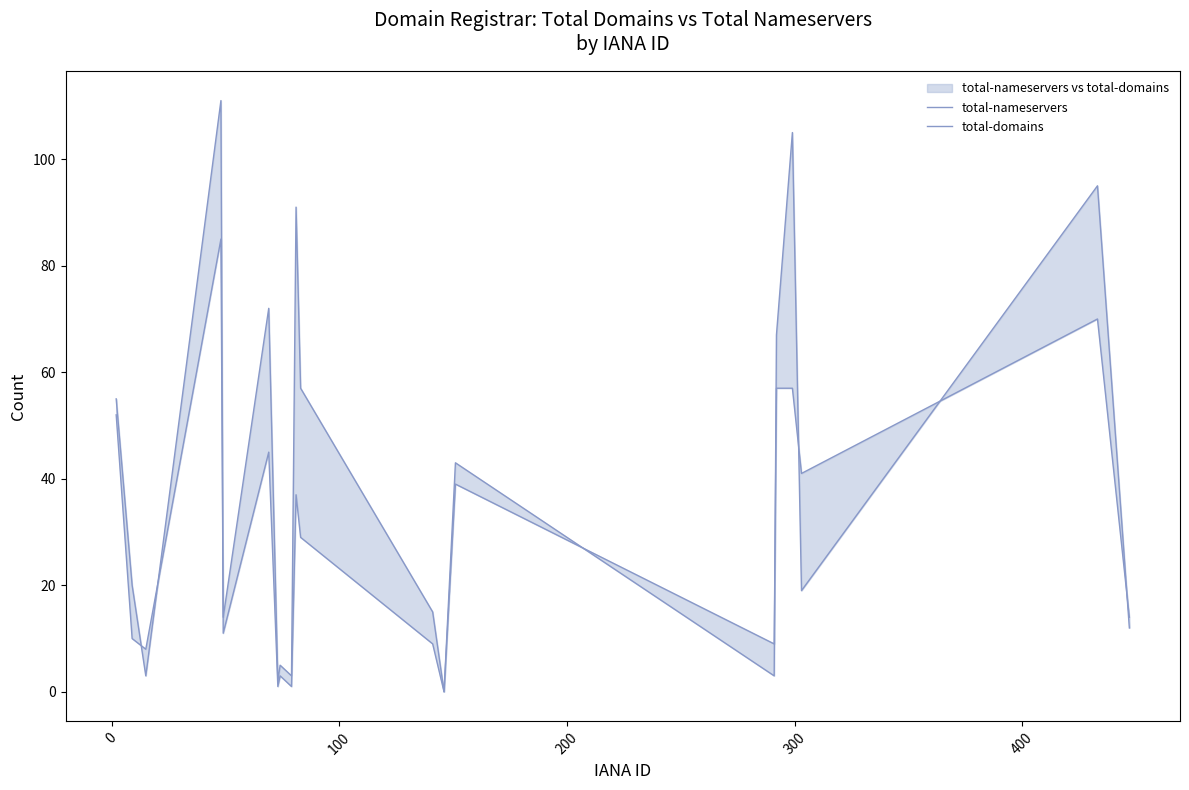

What is the sum of all total-nameservers values?

701